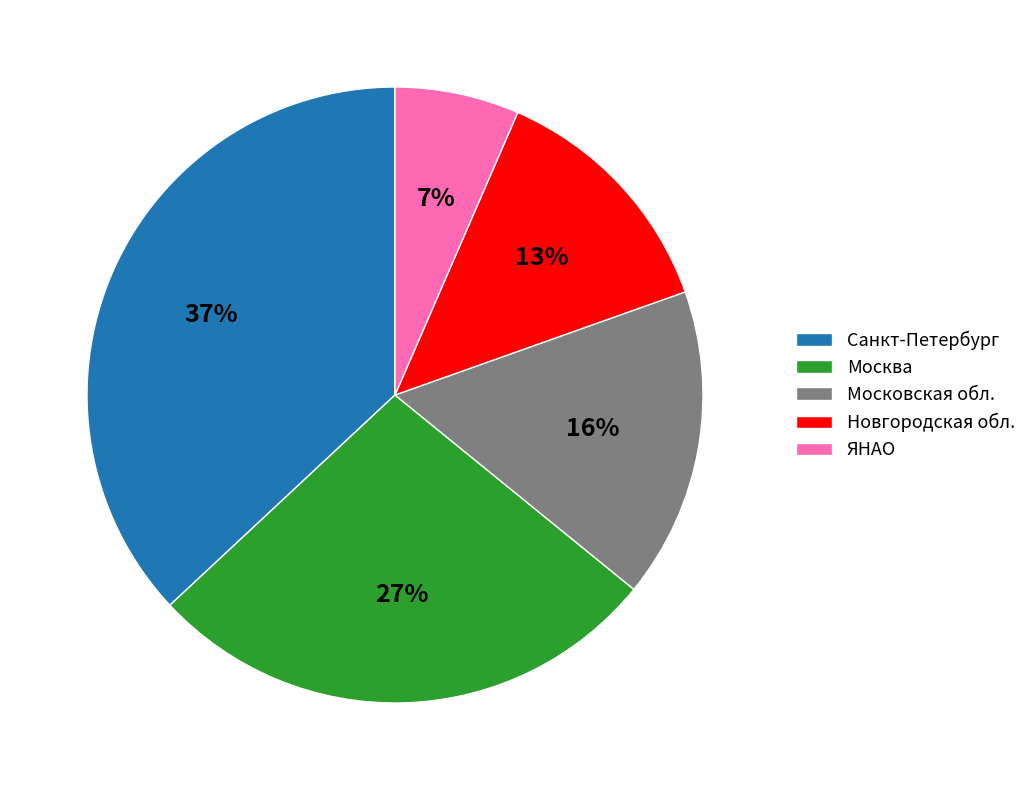

Is there a majority slice in this chart?

No